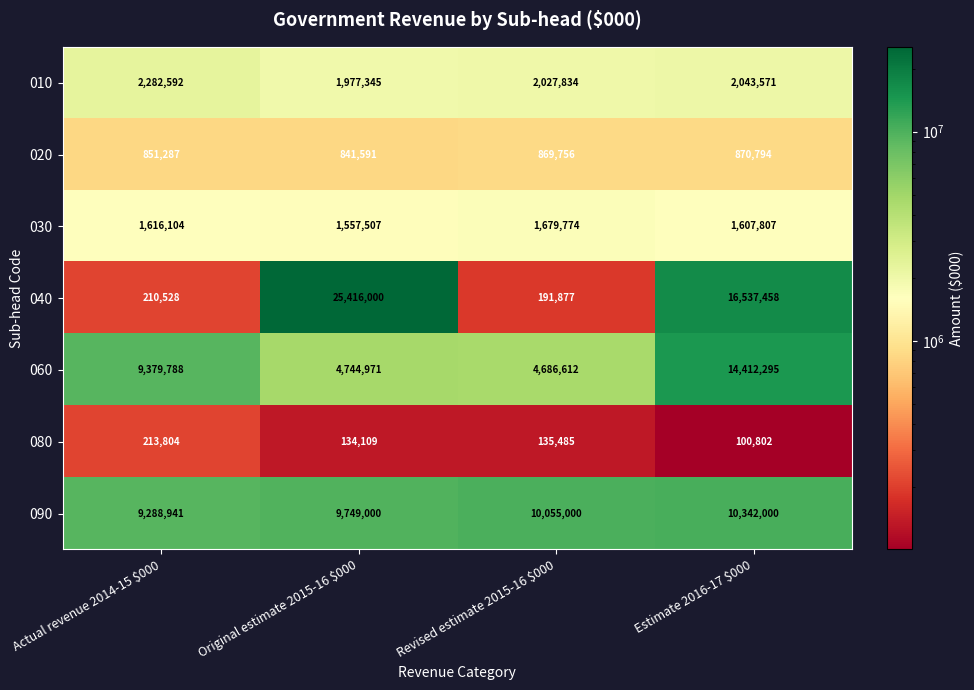

At how many categories does at least one series exceed 3483049?

4